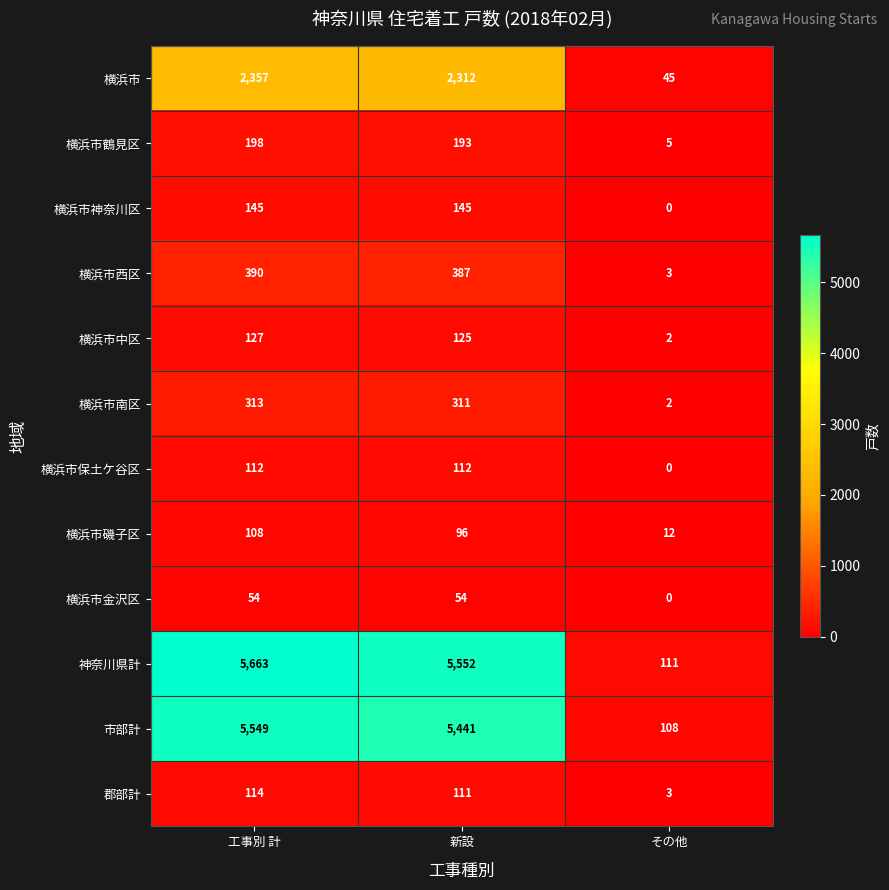

What is the difference between the highest and lowest values at 新設?

5498